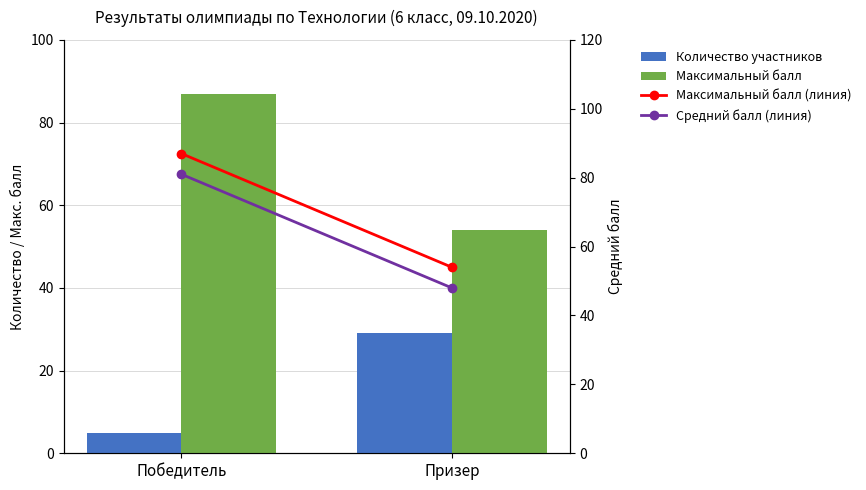

What is the maximum value shown in the chart?

87